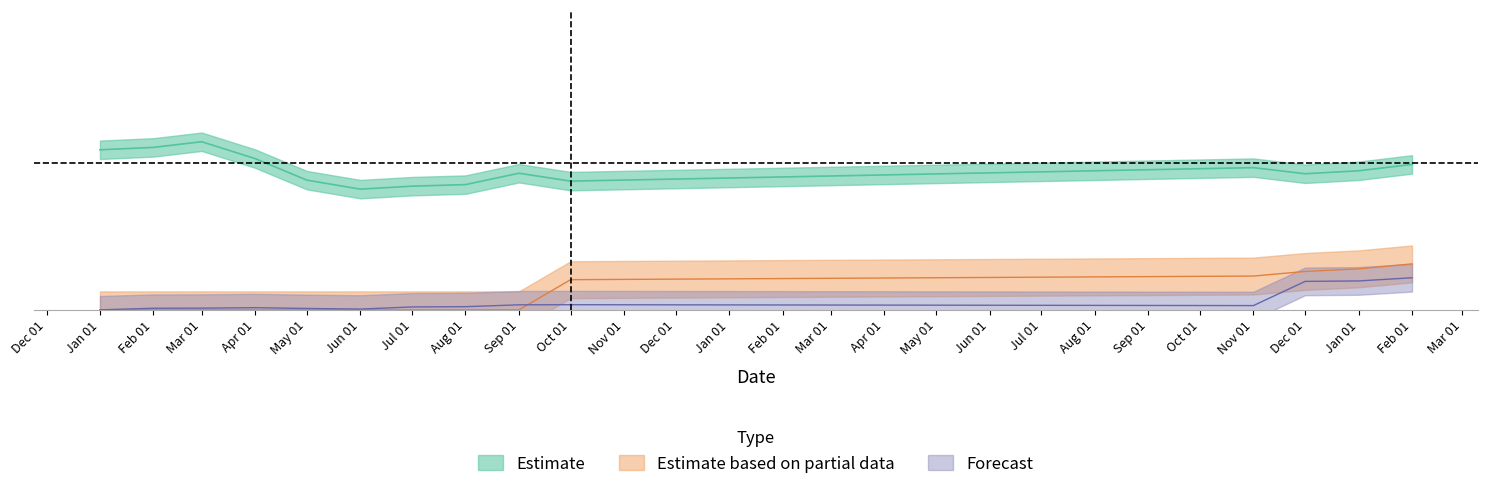

True or false: Total Non Liquid and Other Resident Sector FC cross at least once.

False